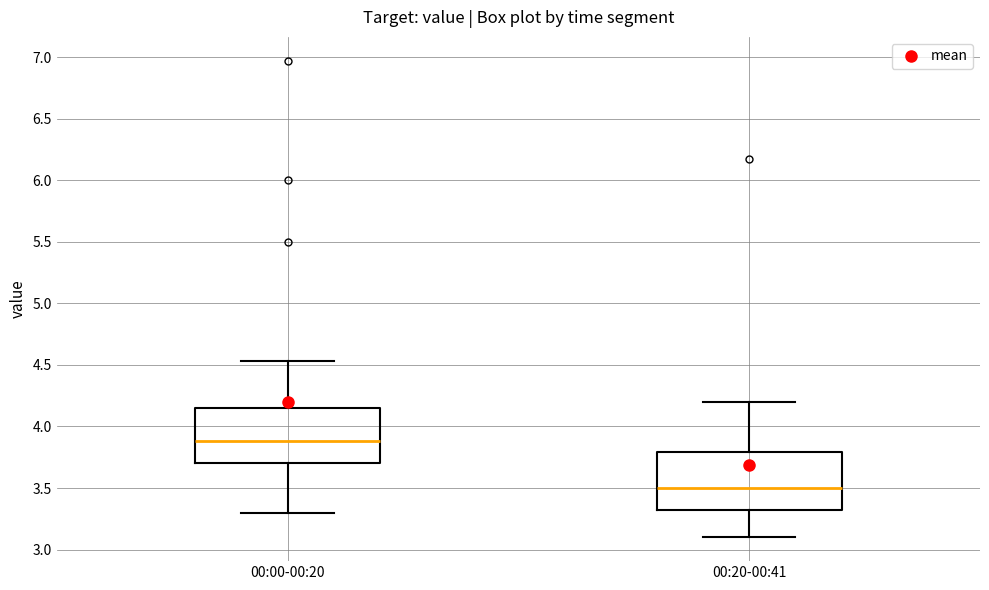

Reading left to right, transcribe this box plot: for each box, give where its median line is, the range the box spans, and where its two whiskers end, as read against the y-axis. The values are not printed on the chart, so give them approximately, as read against the axis.

00:00-00:20: median 3.90, box 3.70 to 4.15, whiskers 3.30 to 4.55
00:20-00:41: median 3.50, box 3.30 to 3.80, whiskers 3.10 to 4.20